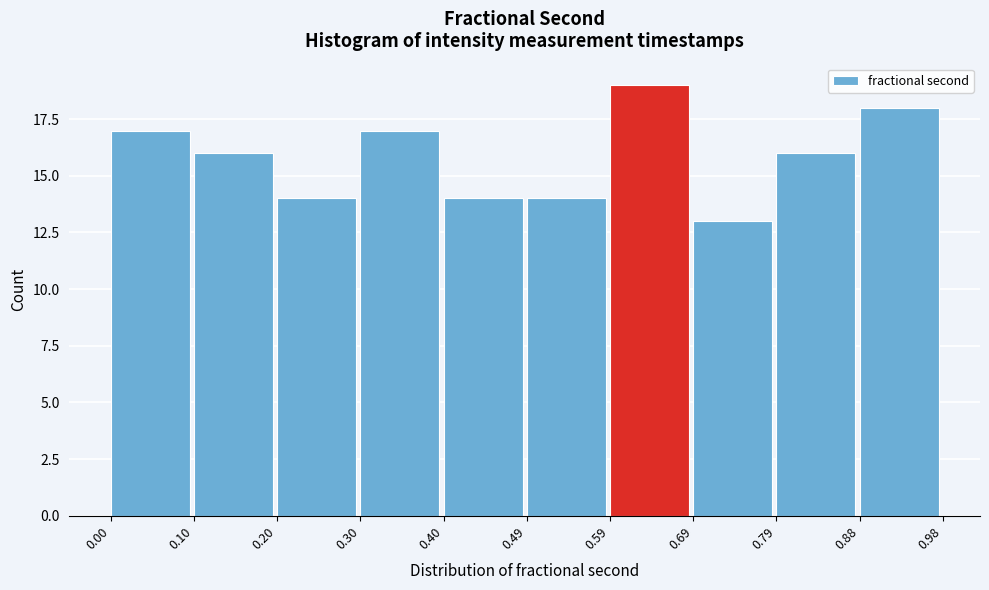

What is the height of the bar covering 0.49 to 0.59 on the x-axis? The values are not printed on the chart, so give them approximately, as read against the axis.

14